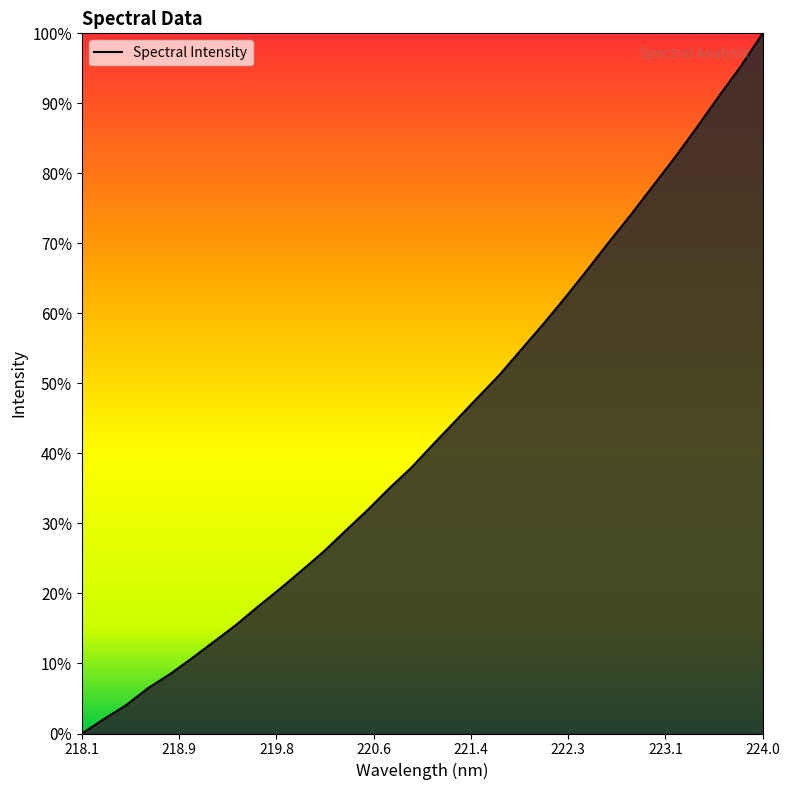

What is the greatest value displayed?

100.0